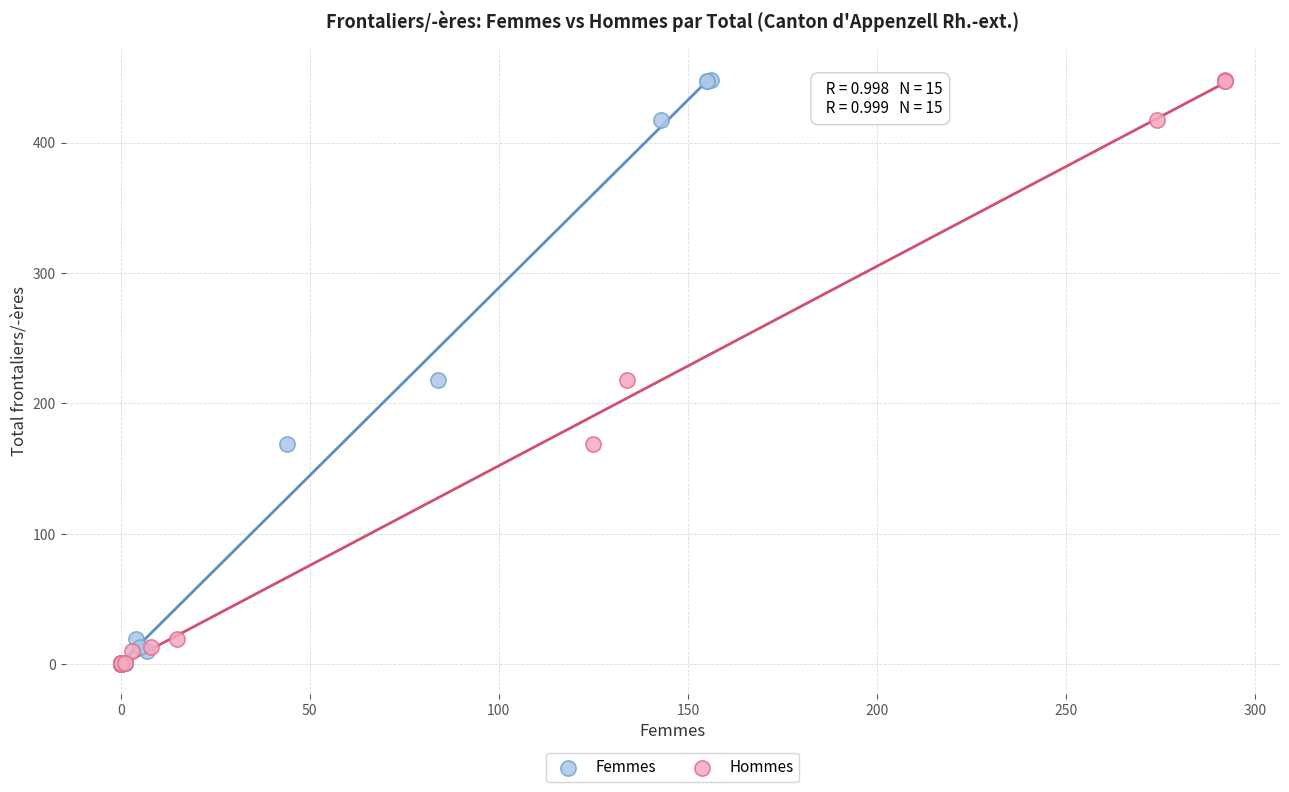

What are all the series names shown in the legend?

Femmes, Hommes